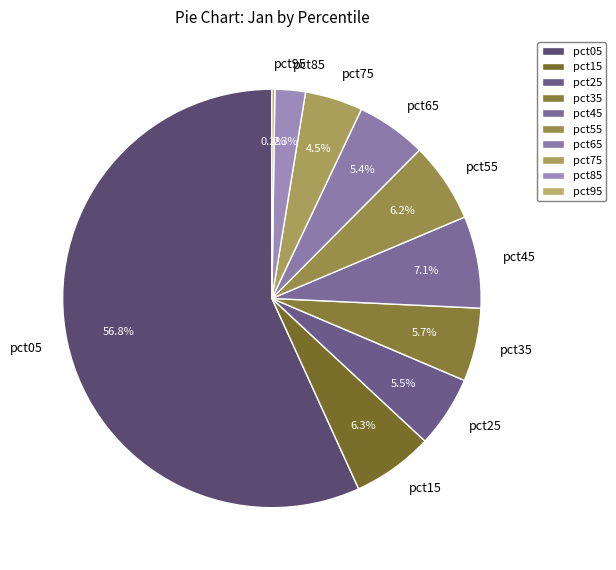

What portion of the pie excludes pct05?

43.2%